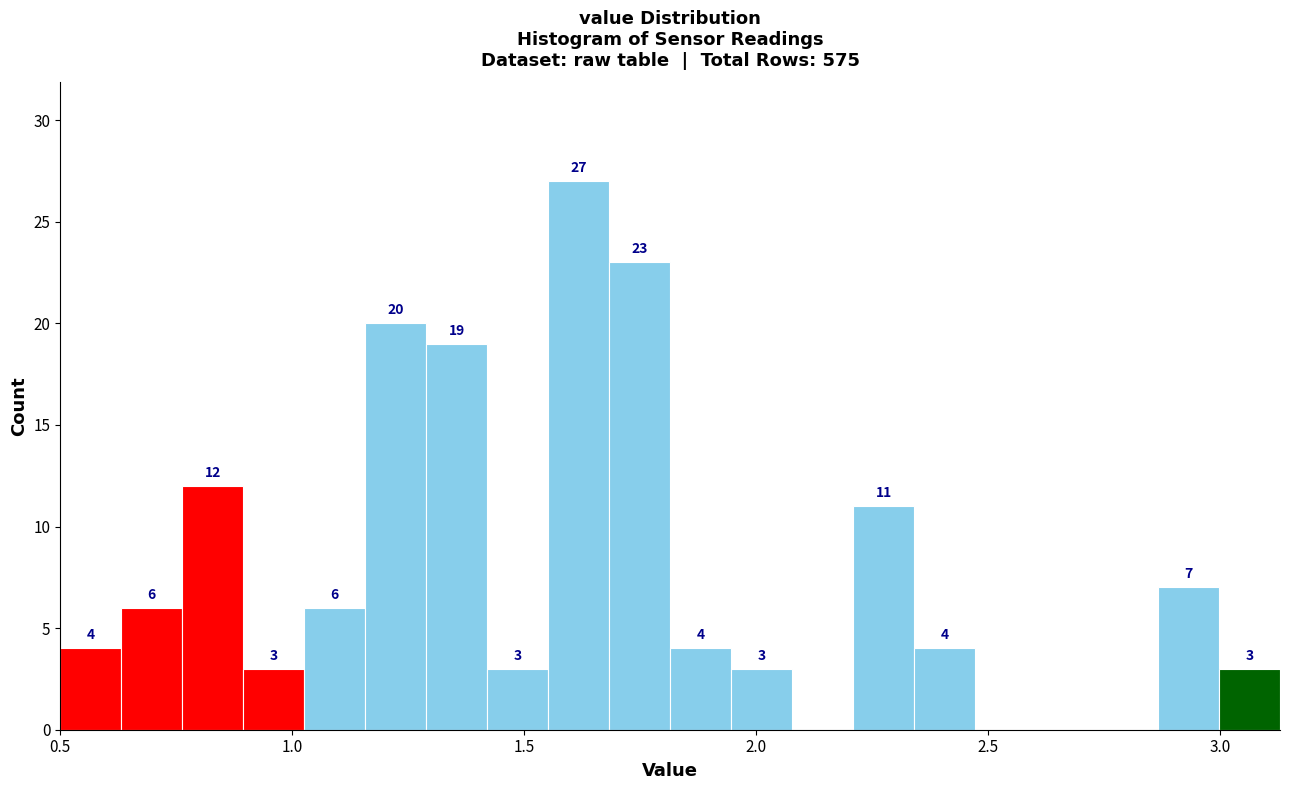

Read against the x-axis, roughly where is the centre of the tallest bar?

1.60